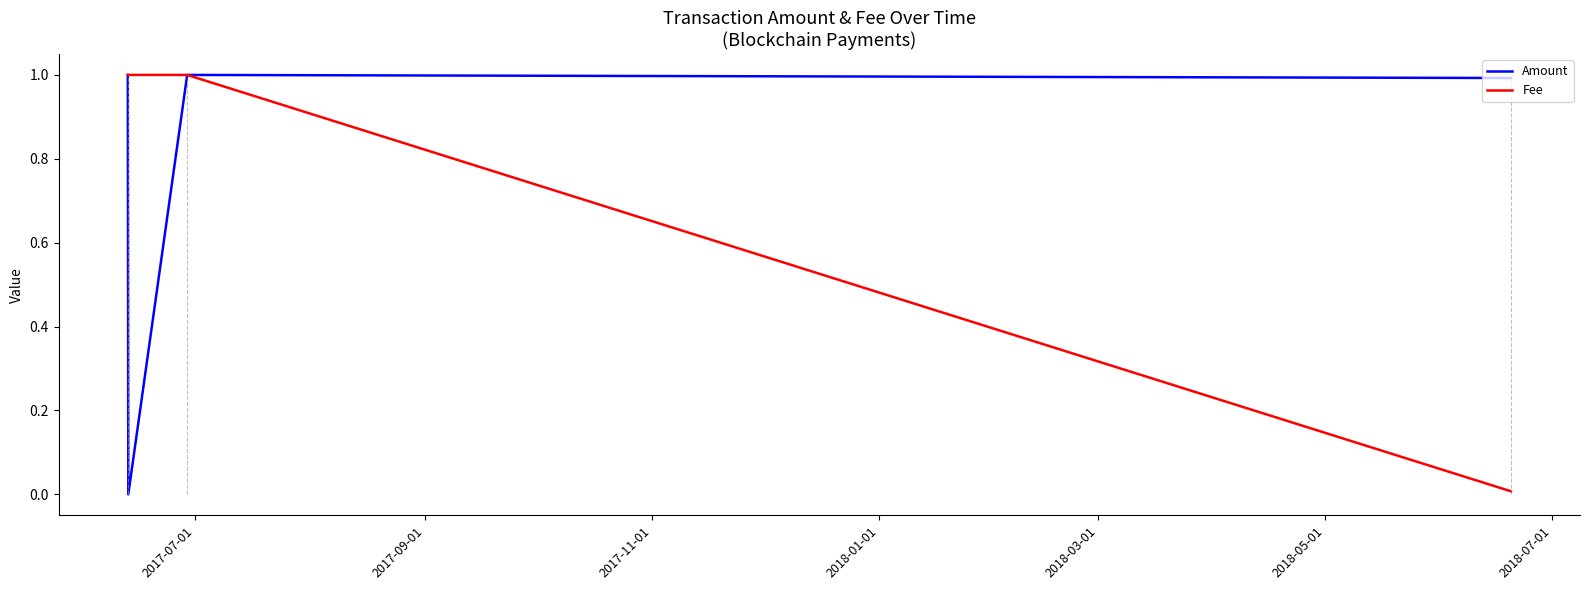

True or false: Fee has more than 1 interior local peaks.

False